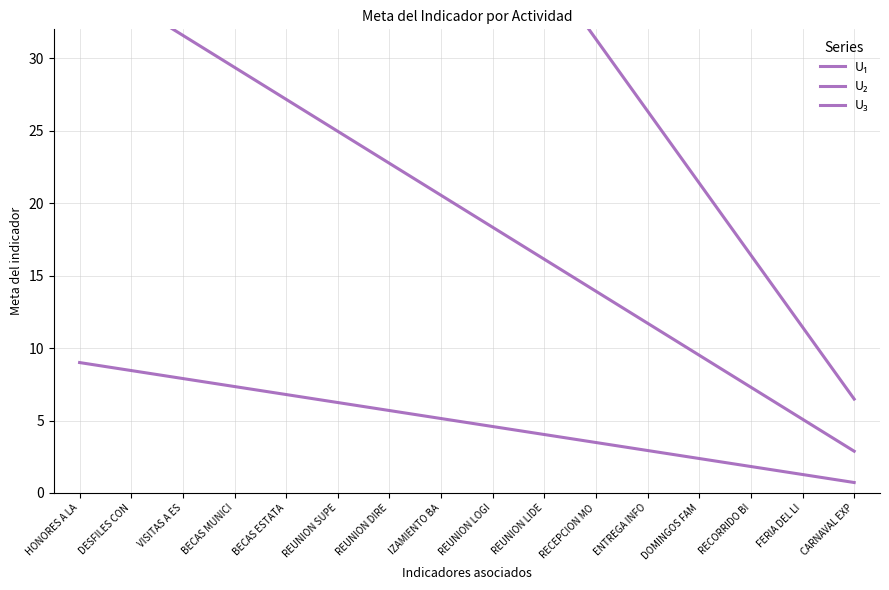

Which series has the widest spread of values?

U₃